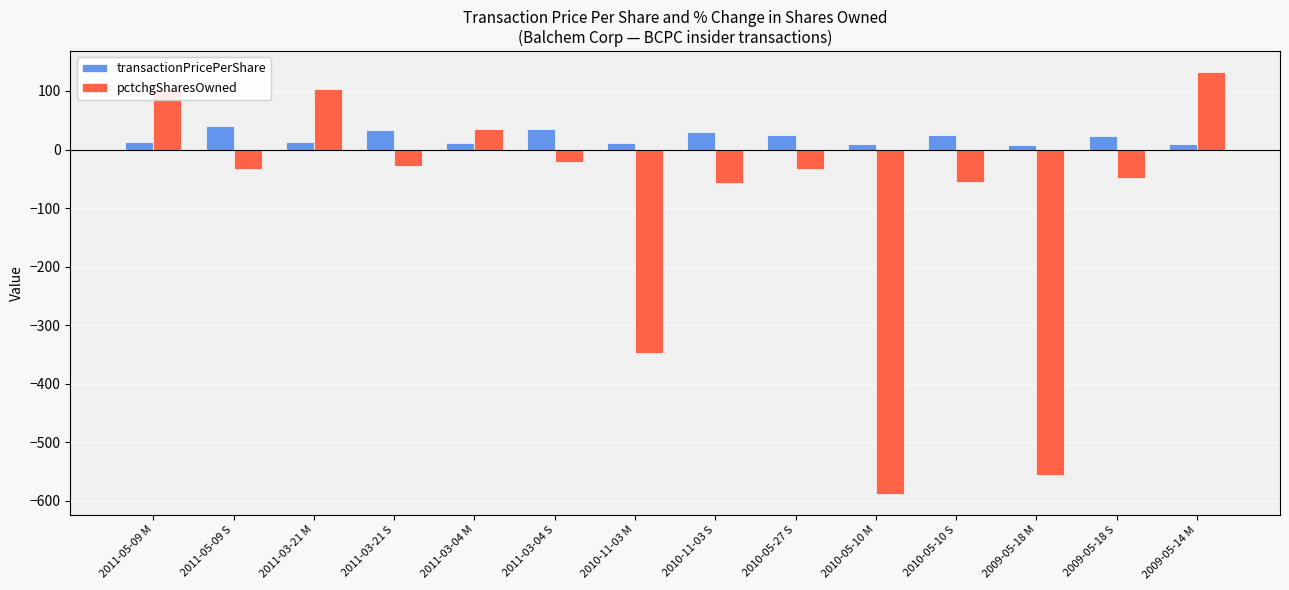

Is it true that pctchgSharesOwned equals 104.0 at 2011-03-21 M?

True